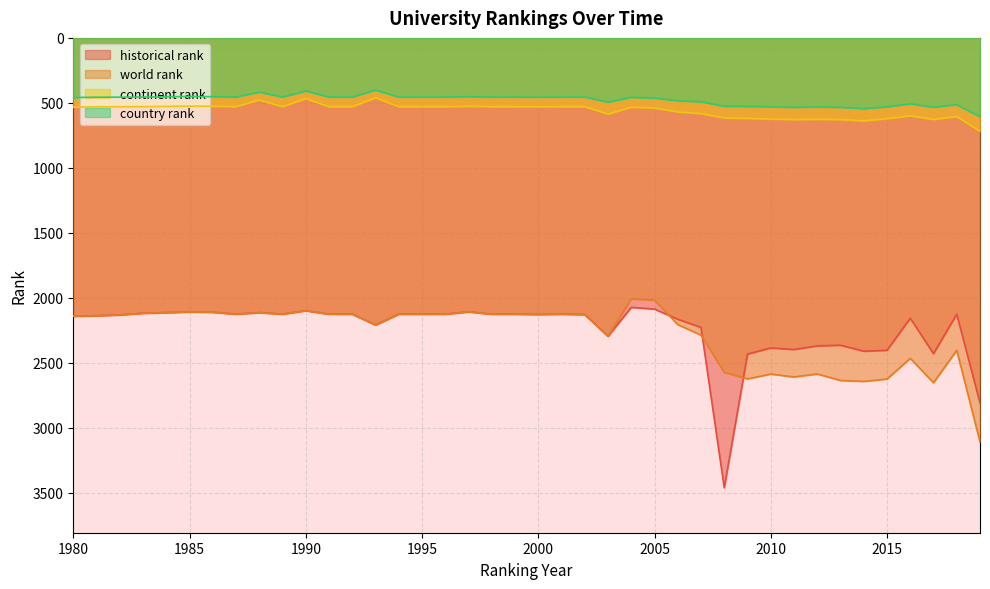

How many lines are shown in the chart?

4